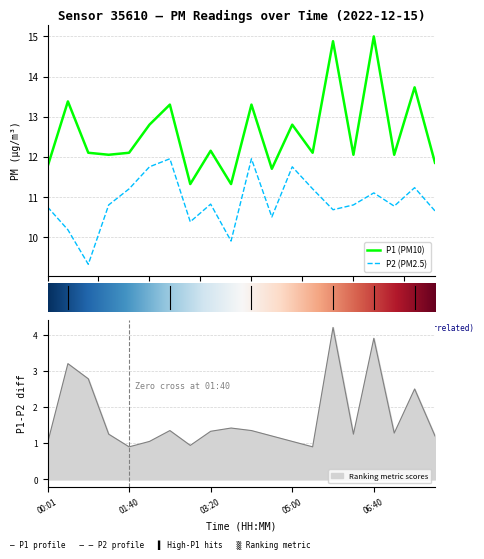

At which category is the sum across all series the highest?

06:40